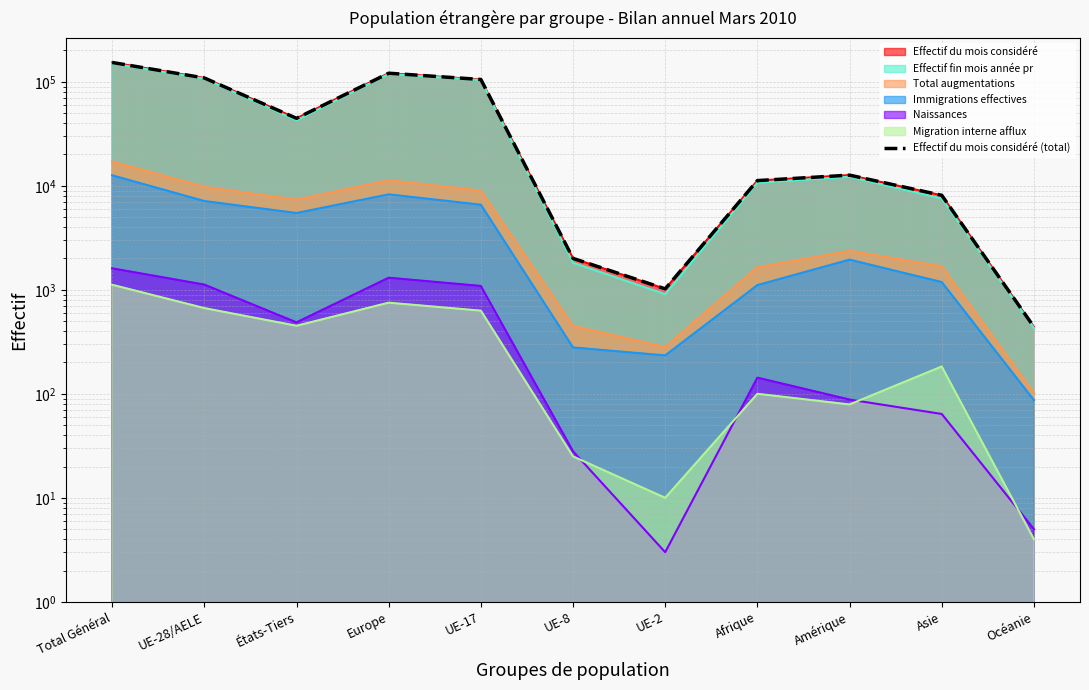

Reading left to right, extract all data points from this chart.

153366	108821	44545	120904	105228	2005	1021	11221	12661	8102	440